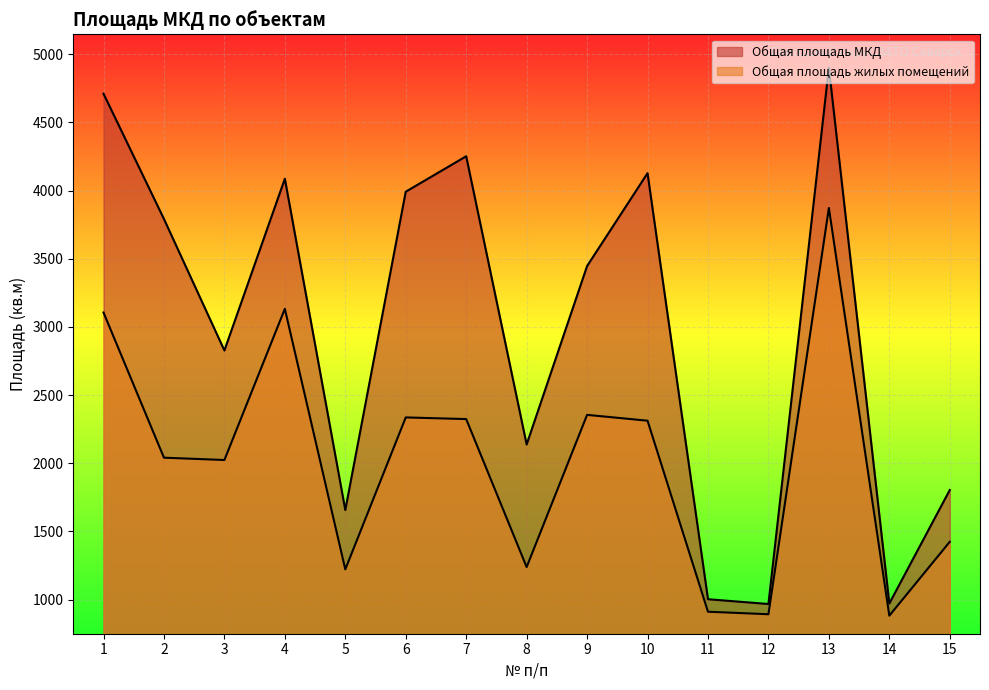

Count the number of data series in this chart.

2